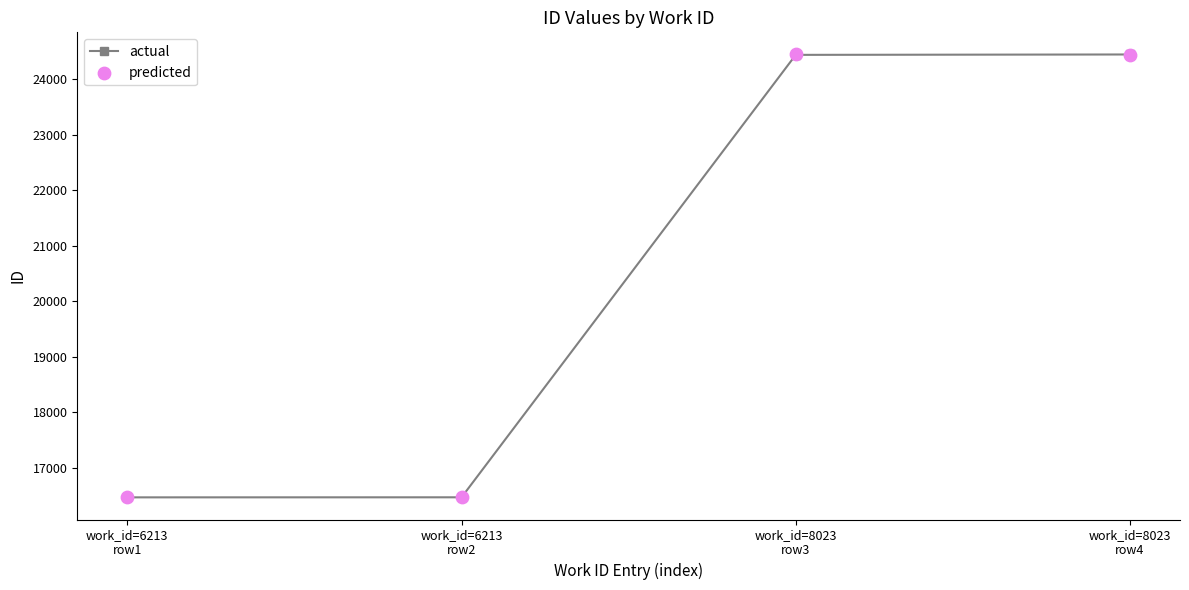

Is the value of predicted at work_id=6213
row1 greater than the value of actual at work_id=8023
row3?

No